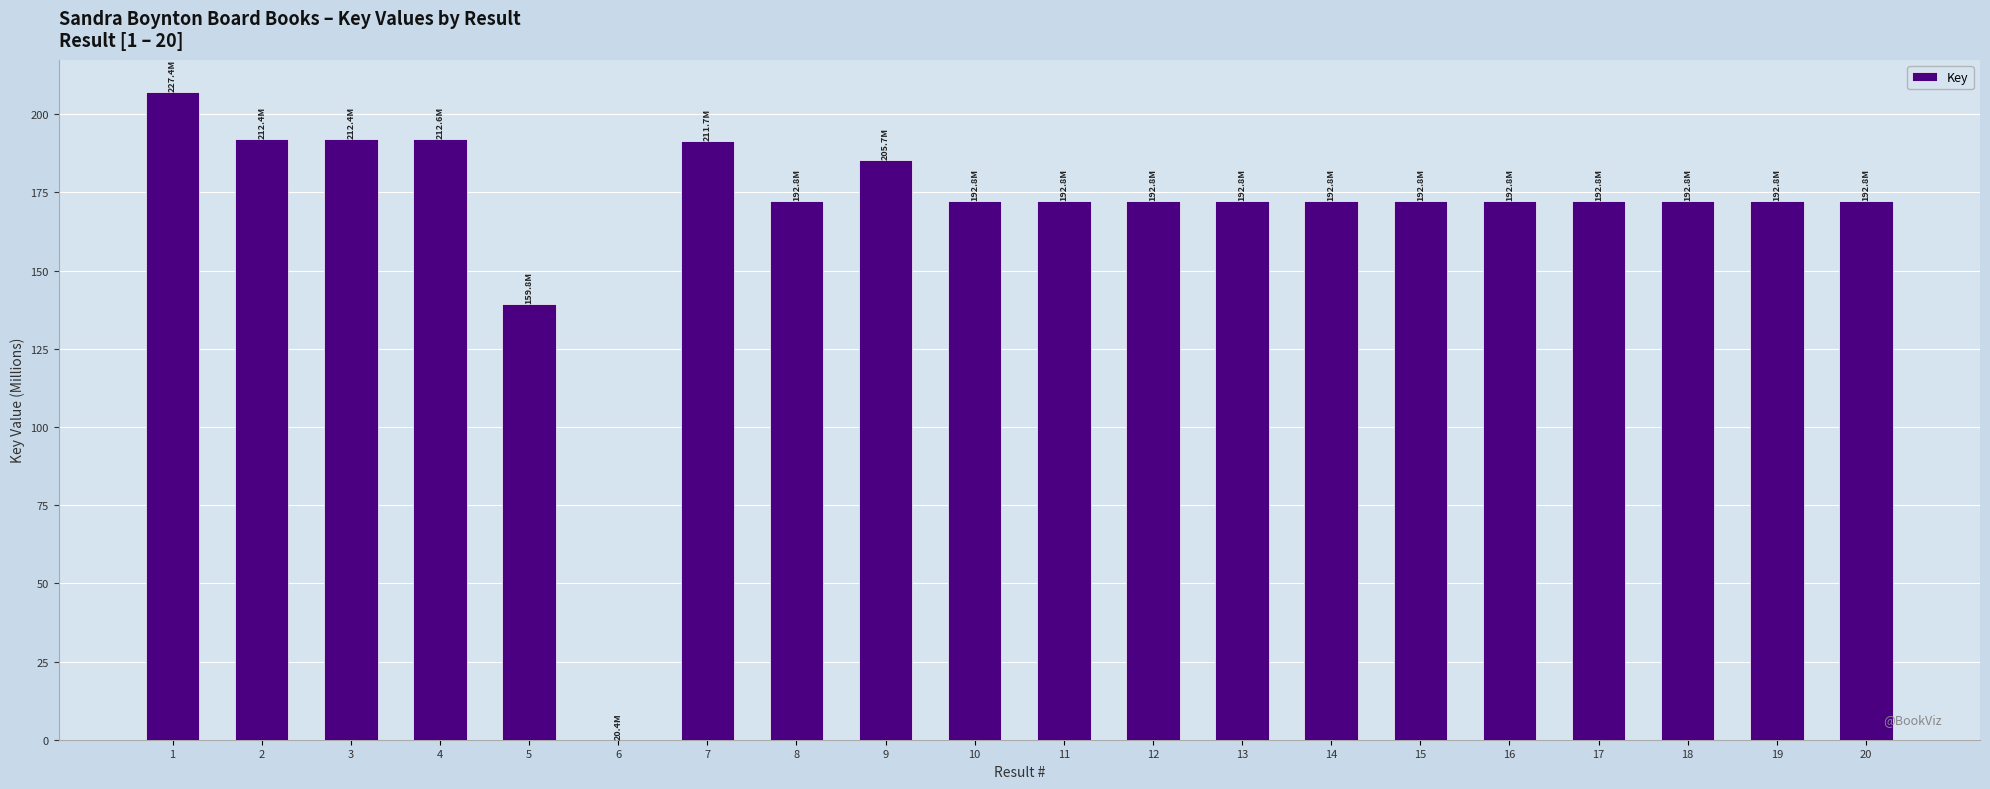

What is the sum of all values?

3368.3